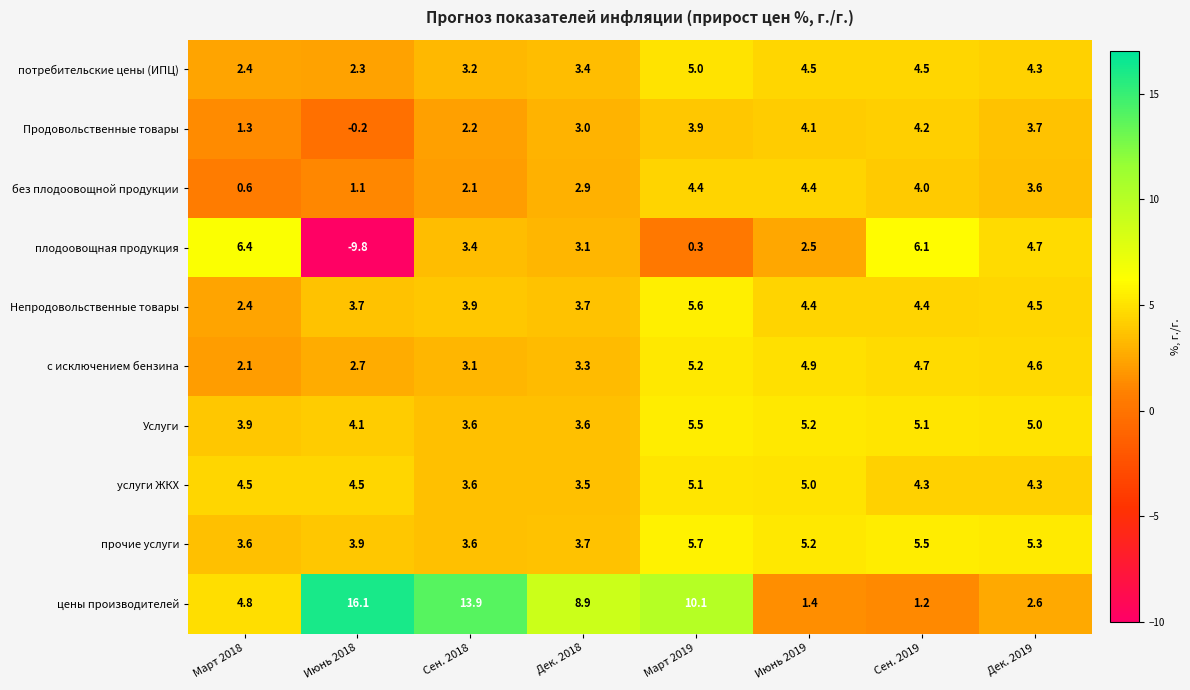

Which series has the largest total across all categories?

цены производителей